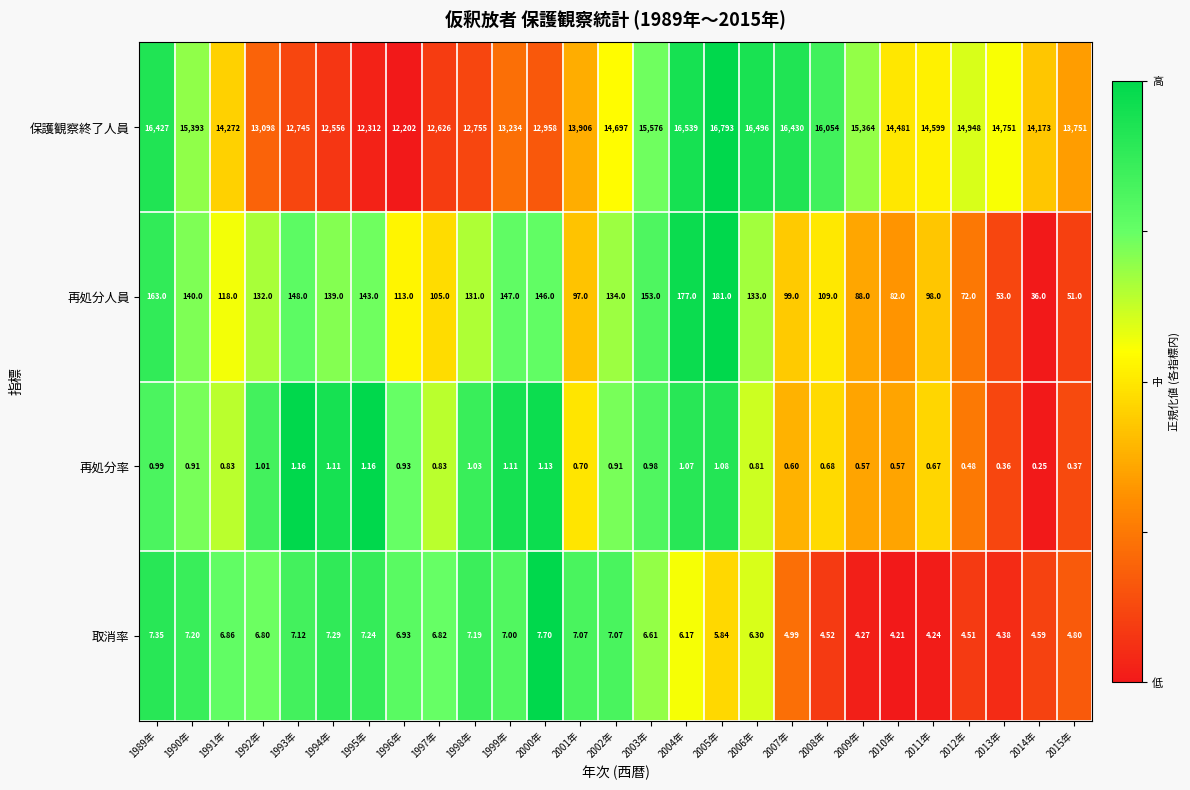

Between 1999年 and 2014年, which series saw the biggest shift?

保護観察終了人員